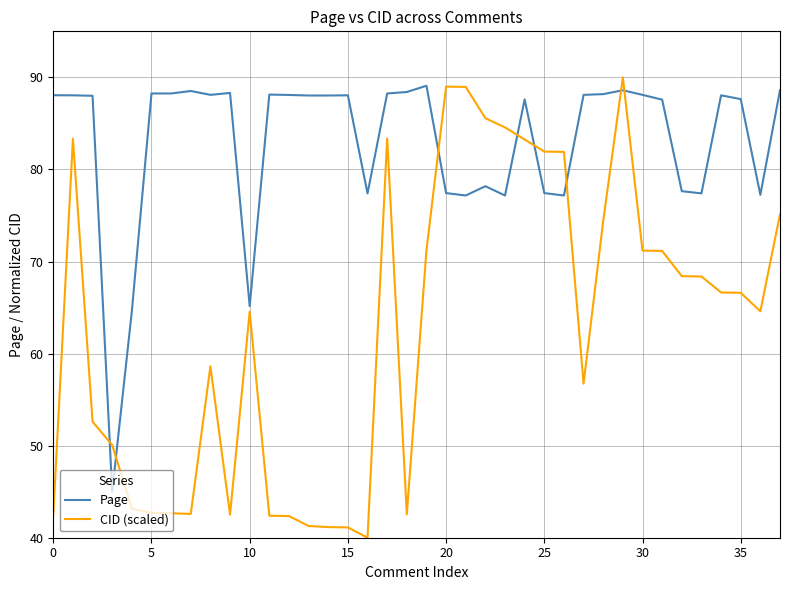

Which series has the largest total across all categories?

Page